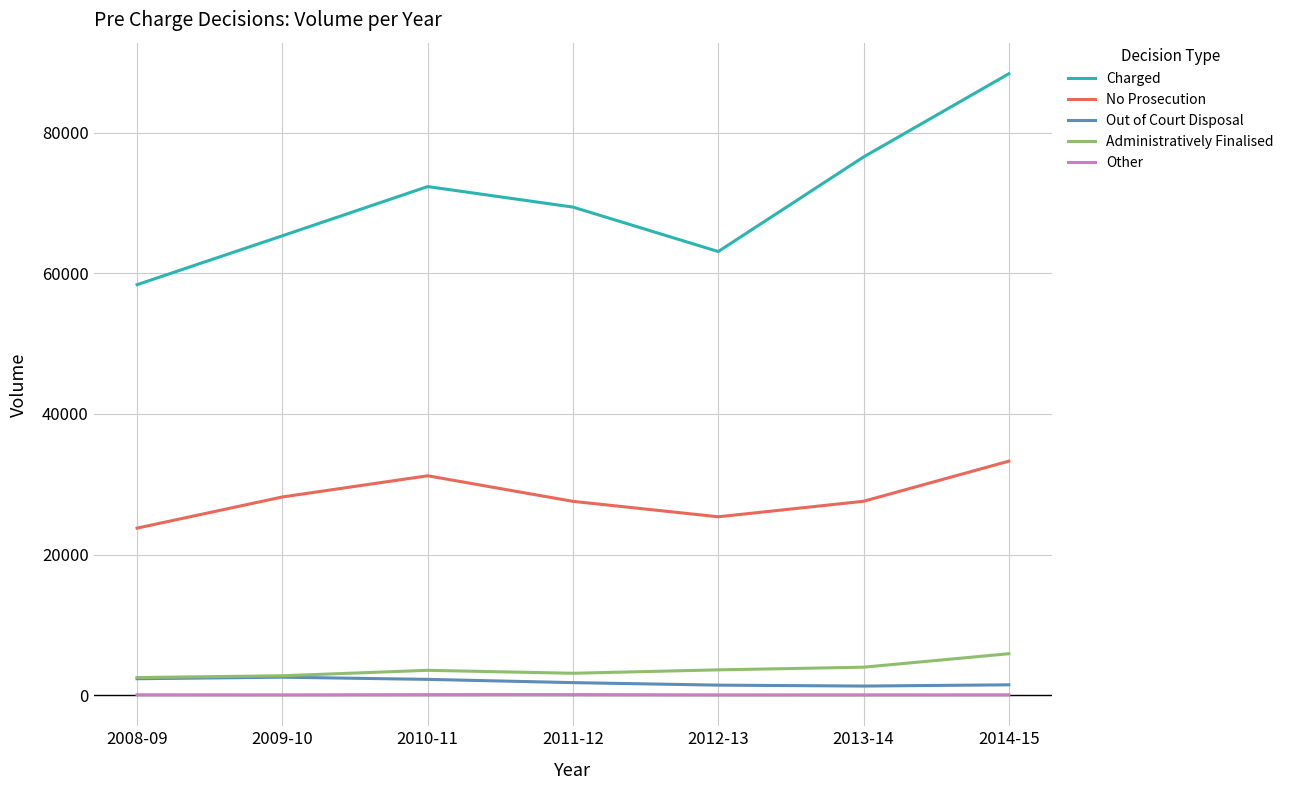

What are all the series names shown in the legend?

Charged, No Prosecution, Out of Court Disposal, Administratively Finalised, Other